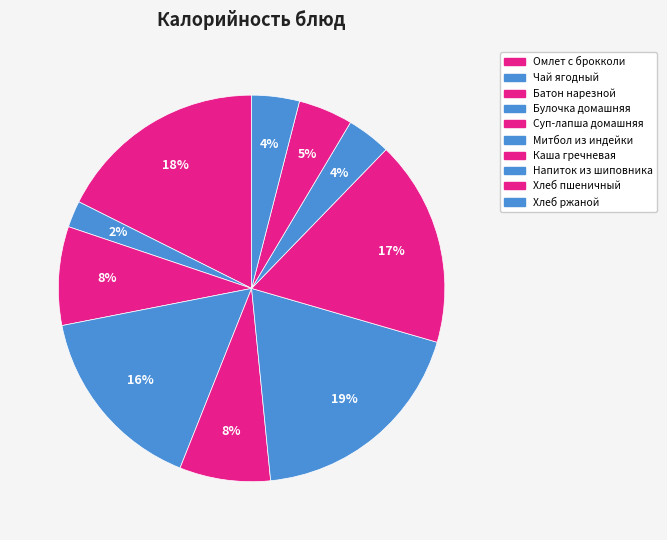

Count the number of slices in the pie.

10